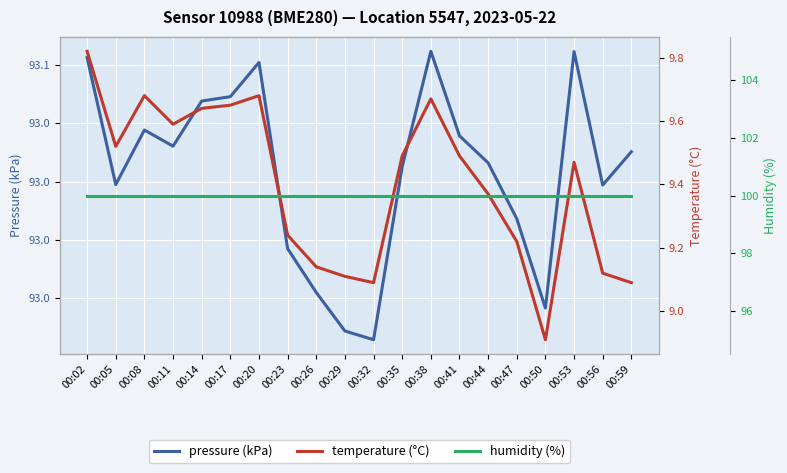

Reading left to right, transcribe all the data shown in this chart.

pressure (kPa): 93.1	93.0	93.0	93.0	93.0	93.0	93.1	93.0	93.0	93.0	93.0	93.0	93.1	93.0	93.0	93.0	93.0	93.1	93.0	93.0
temperature (°C): 9.8	9.5	9.7	9.6	9.6	9.7	9.7	9.2	9.1	9.1	9.1	9.5	9.7	9.5	9.4	9.2	8.9	9.5	9.1	9.1
humidity (%): 100.0	100.0	100.0	100.0	100.0	100.0	100.0	100.0	100.0	100.0	100.0	100.0	100.0	100.0	100.0	100.0	100.0	100.0	100.0	100.0